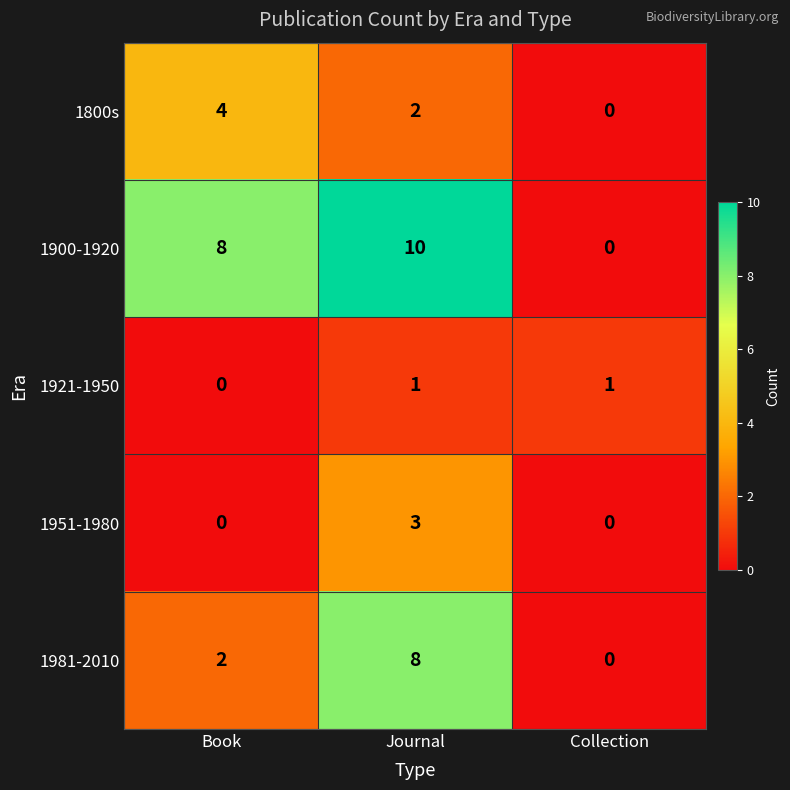

Reading right to left, list all the values displayed in this chart.

1800s: Collection=0	Journal=2	Book=4
1900-1920: Collection=0	Journal=10	Book=8
1921-1950: Collection=1	Journal=1	Book=0
1951-1980: Collection=0	Journal=3	Book=0
1981-2010: Collection=0	Journal=8	Book=2